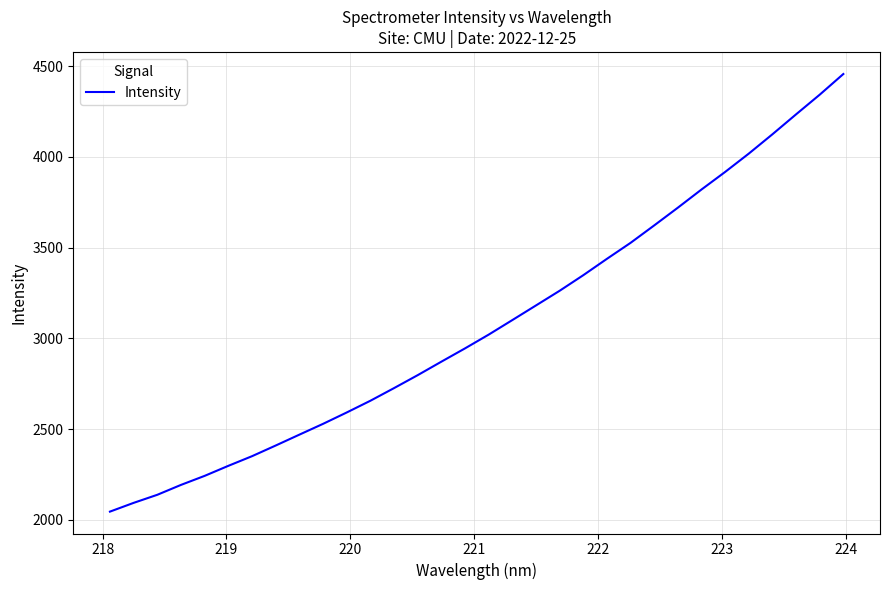

Reading left to right, what are all the values shown in this chart?

2045.7	2093.9	2138.4	2192.9	2242.7	2298.0	2351.1	2409.8	2469.7	2529.2	2591.8	2656.5	2726.1	2797.5	2871.7	2945.0	3020.8	3100.9	3181.6	3262.3	3348.2	3438.3	3526.4	3622.5	3720.1	3820.2	3917.0	4017.9	4124.4	4234.1	4342.3	4456.2